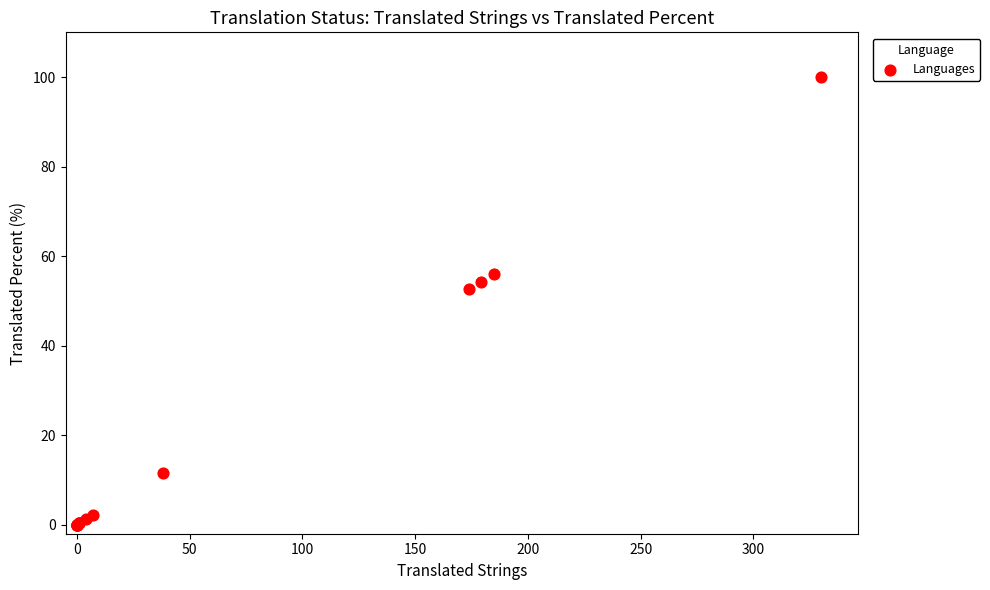

What Y value in the scatter plot is closest to 50?

52.7